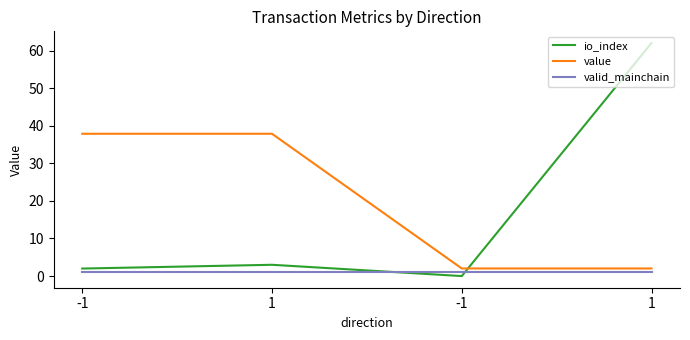

Where is value nearest to the value 19?

-1